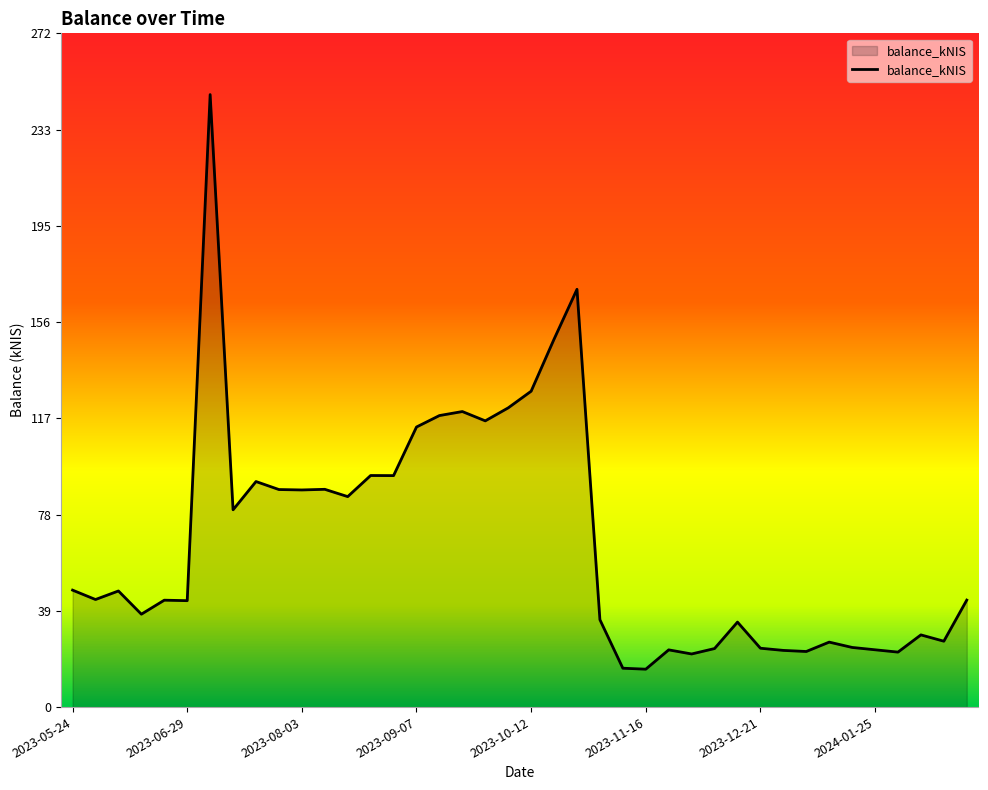

What is the maximum value shown in the chart?

247.6